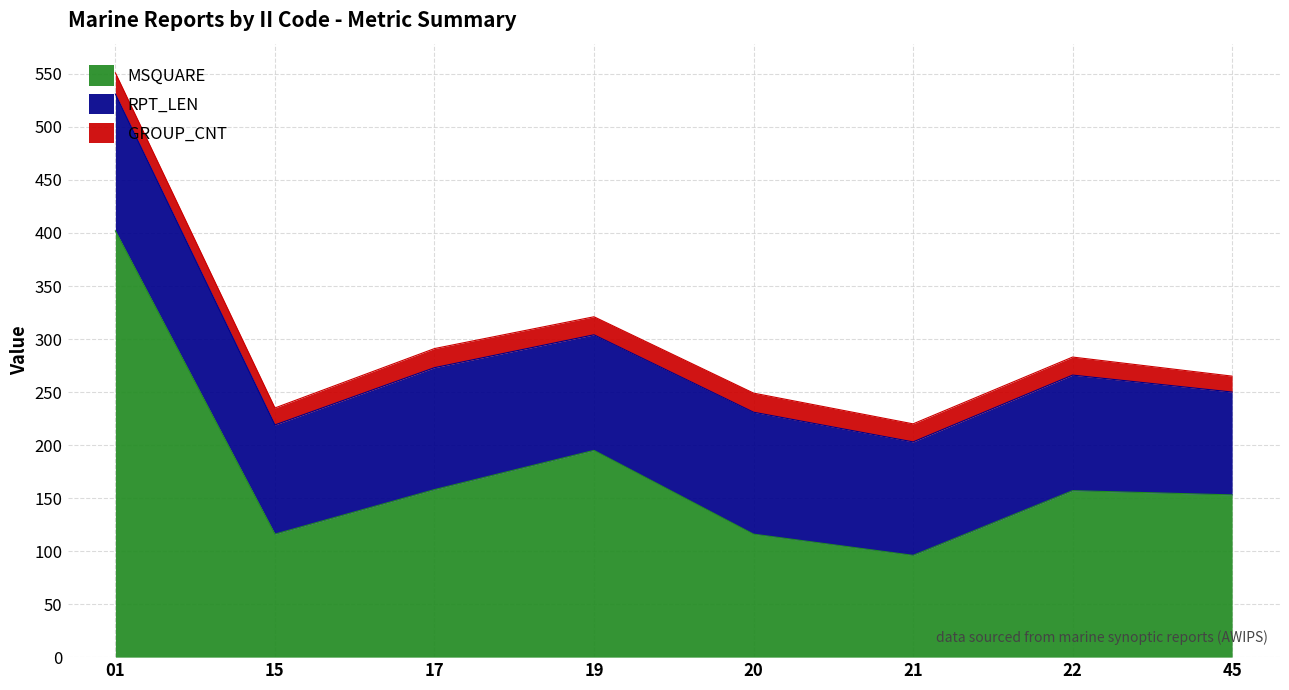

How many lines are shown in the chart?

3